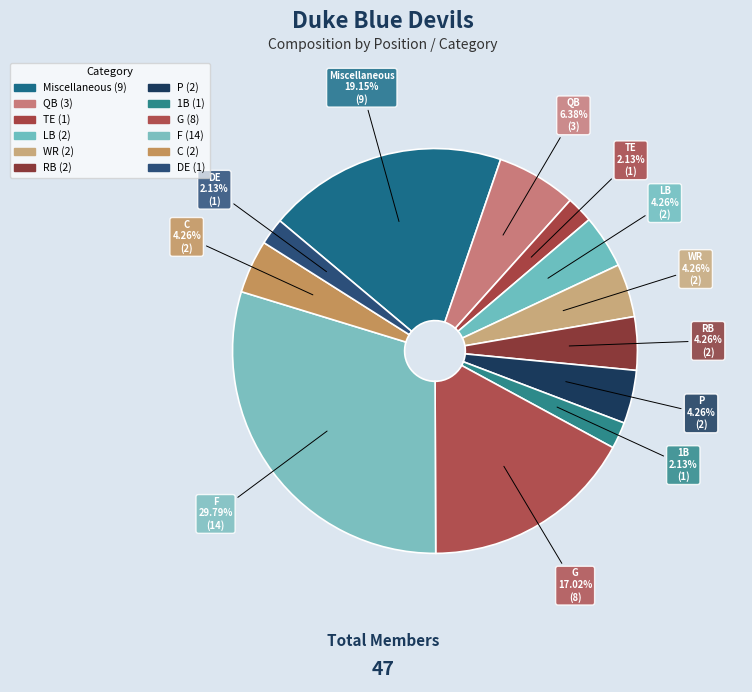

Is F the majority of the pie?

No